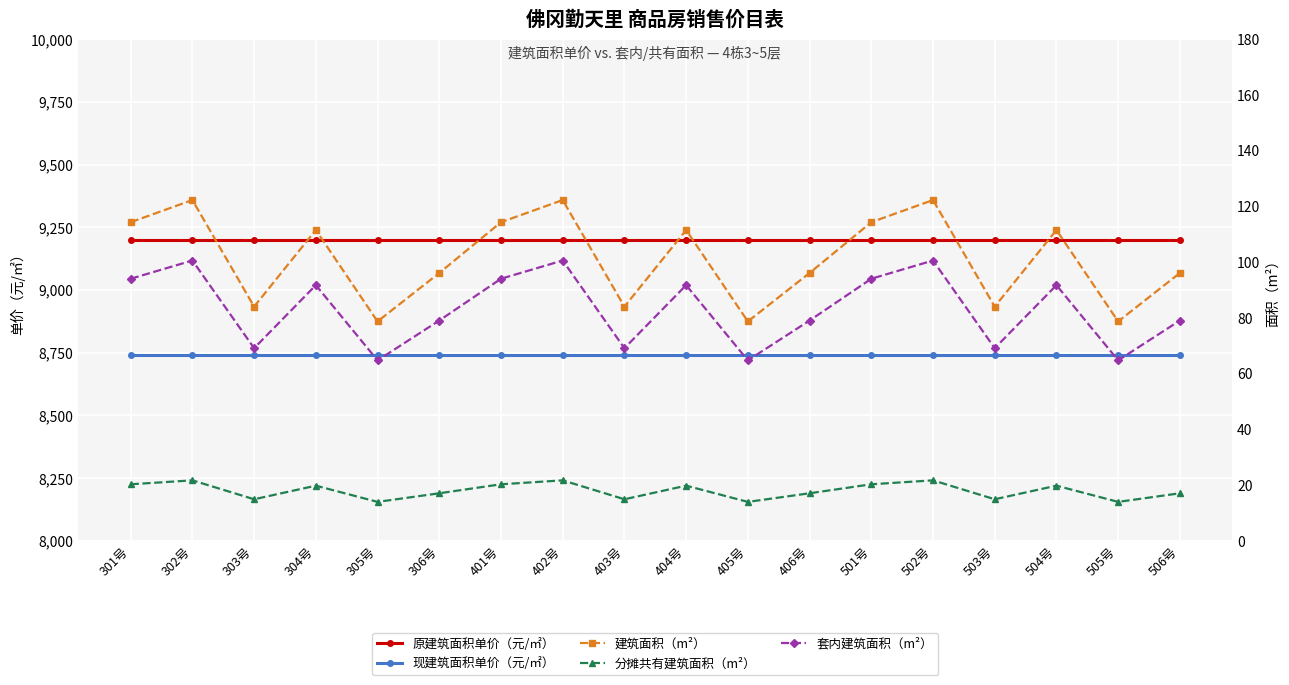

Which category has the lowest value across all series?

305号